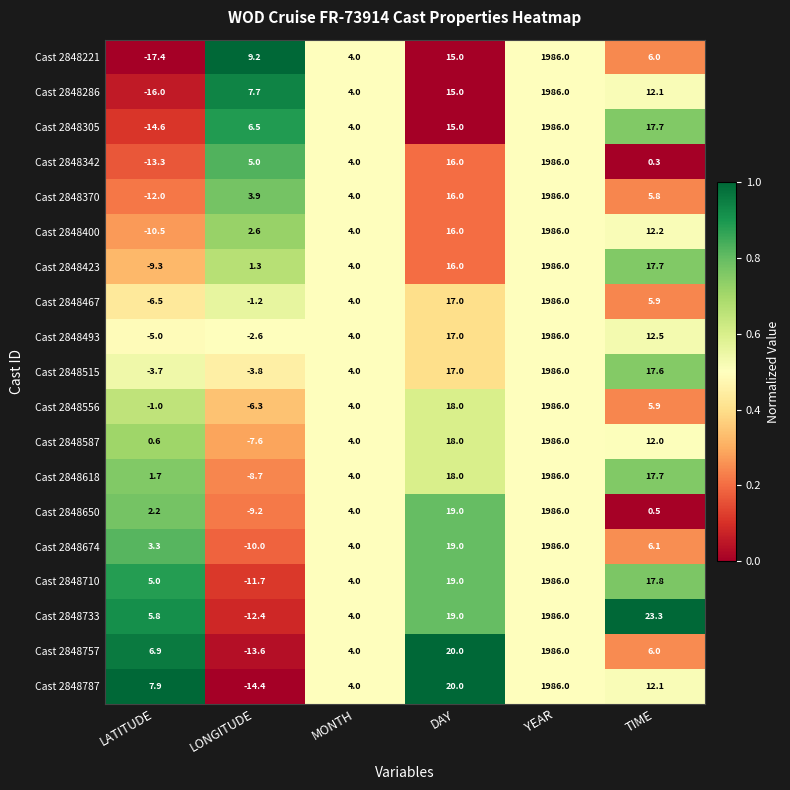

The value of Cast 2848757 at LONGITUDE is -23.9. True or false?

False